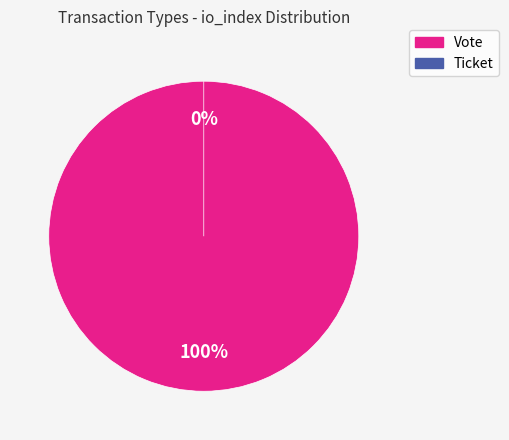

Rank the categories by value from lowest to highest.

Ticket, Vote